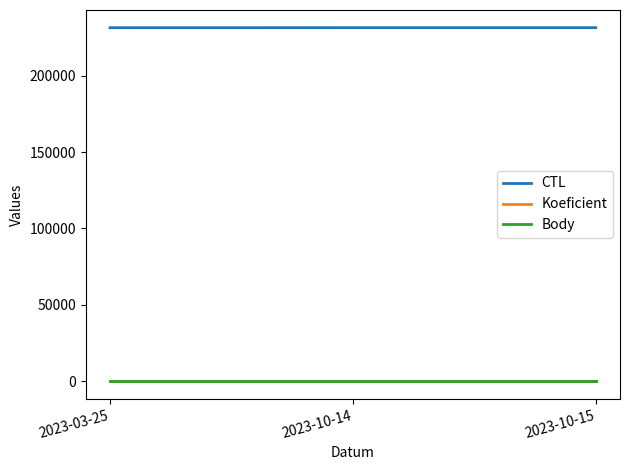

Which series has the largest total across all categories?

CTL